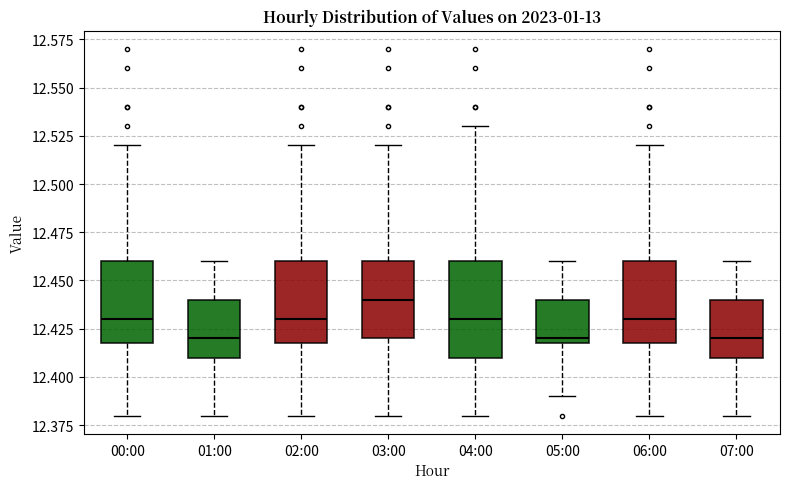

Reading left to right, transcribe this box plot: for each box, give where its median line is, the range the box spans, and where its two whiskers end, as read against the y-axis. The values are not printed on the chart, so give them approximately, as read against the axis.

00:00: median 12.43, box 12.42 to 12.46, whiskers 12.38 to 12.52
01:00: median 12.42, box 12.41 to 12.44, whiskers 12.38 to 12.46
02:00: median 12.43, box 12.42 to 12.46, whiskers 12.38 to 12.52
03:00: median 12.44, box 12.42 to 12.46, whiskers 12.38 to 12.52
04:00: median 12.43, box 12.41 to 12.46, whiskers 12.38 to 12.53
05:00: median 12.42 (just above the box's lower edge), box 12.42 to 12.44, whiskers 12.39 to 12.46
06:00: median 12.43, box 12.42 to 12.46, whiskers 12.38 to 12.52
07:00: median 12.42, box 12.41 to 12.44, whiskers 12.38 to 12.46